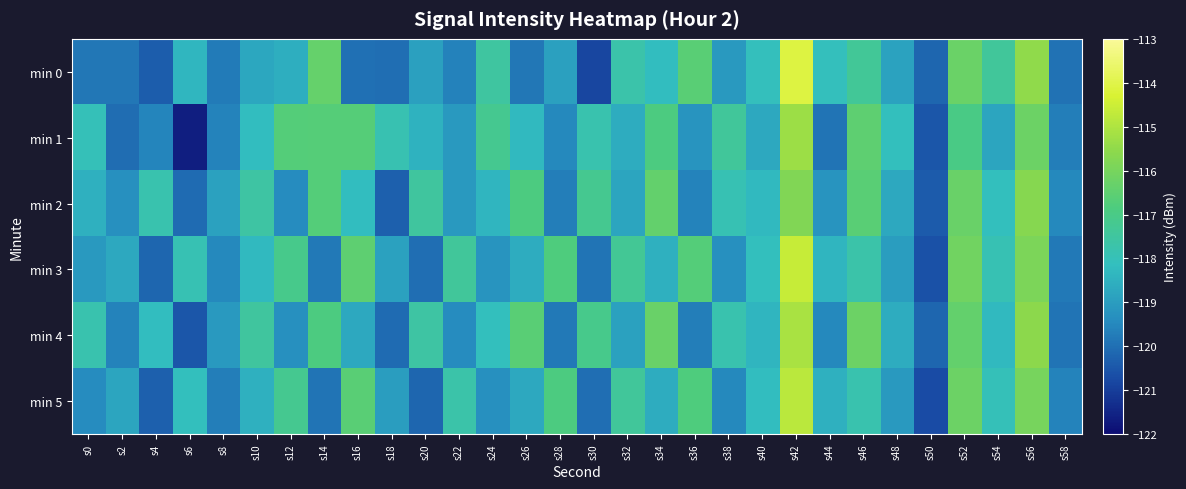

Reading left to right, what are all the values shown in this chart?

min 0: s0=-119.8	s2=-119.8	s4=-120.4	s6=-118.4	s8=-119.8	s10=-118.8	s12=-118.6	s14=-116.4	s16=-120.0	s18=-120.0	s20=-118.9	s22=-119.6	s24=-117.5	s26=-119.8	s28=-118.9	s30=-120.8	s32=-117.7	s34=-118.2	s36=-116.6	s38=-119.1	s40=-118.1	s42=-114.1	s44=-118.1	s46=-117.3	s48=-118.9	s50=-120.2	s52=-116.3	s54=-117.4	s56=-115.5	s58=-120.0
min 1: s0=-118.0	s2=-120.0	s4=-119.6	s6=-121.6	s8=-119.6	s10=-118.2	s12=-116.7	s14=-116.7	s16=-116.7	s18=-117.9	s20=-118.5	s22=-119.1	s24=-117.2	s26=-118.3	s28=-119.5	s30=-117.8	s32=-118.6	s34=-116.9	s36=-119.2	s38=-117.4	s40=-118.7	s42=-115.3	s44=-119.9	s46=-116.5	s48=-118.1	s50=-120.5	s52=-117.0	s54=-118.8	s56=-116.2	s58=-119.7
min 2: s0=-118.5	s2=-119.3	s4=-117.8	s6=-120.1	s8=-118.9	s10=-117.6	s12=-119.4	s14=-116.7	s16=-118.2	s18=-120.3	s20=-117.5	s22=-119.1	s24=-118.4	s26=-116.9	s28=-119.7	s30=-117.2	s32=-118.8	s34=-116.4	s36=-119.6	s38=-117.9	s40=-118.3	s42=-115.8	s44=-119.2	s46=-116.6	s48=-118.7	s50=-120.4	s52=-116.3	s54=-118.1	s56=-115.7	s58=-119.5
min 3: s0=-119.1	s2=-118.7	s4=-120.2	s6=-117.9	s8=-119.5	s10=-118.3	s12=-117.1	s14=-119.8	s16=-116.5	s18=-118.9	s20=-120.0	s22=-117.4	s24=-119.2	s26=-118.6	s28=-116.8	s30=-119.9	s32=-117.3	s34=-118.5	s36=-116.7	s38=-119.3	s40=-118.1	s42=-114.6	s44=-118.4	s46=-117.7	s48=-119.0	s50=-120.6	s52=-116.1	s54=-117.9	s56=-115.9	s58=-119.8
min 4: s0=-117.8	s2=-119.6	s4=-118.2	s6=-120.5	s8=-119.1	s10=-117.5	s12=-119.3	s14=-116.9	s16=-118.7	s18=-120.1	s20=-117.6	s22=-119.4	s24=-118.1	s26=-116.6	s28=-119.8	s30=-117.1	s32=-118.9	s34=-116.3	s36=-119.7	s38=-117.8	s40=-118.4	s42=-115.1	s44=-119.5	s46=-116.2	s48=-118.6	s50=-120.2	s52=-116.4	s54=-118.3	s56=-115.6	s58=-119.9
min 5: s0=-119.4	s2=-118.8	s4=-120.3	s6=-118.1	s8=-119.7	s10=-118.5	s12=-117.2	s14=-119.9	s16=-116.6	s18=-119.0	s20=-120.2	s22=-117.7	s24=-119.3	s26=-118.7	s28=-116.9	s30=-120.0	s32=-117.4	s34=-118.6	s36=-116.8	s38=-119.5	s40=-118.2	s42=-114.8	s44=-118.5	s46=-117.8	s48=-119.1	s50=-120.7	s52=-116.2	s54=-118.0	s56=-116.0	s58=-119.6